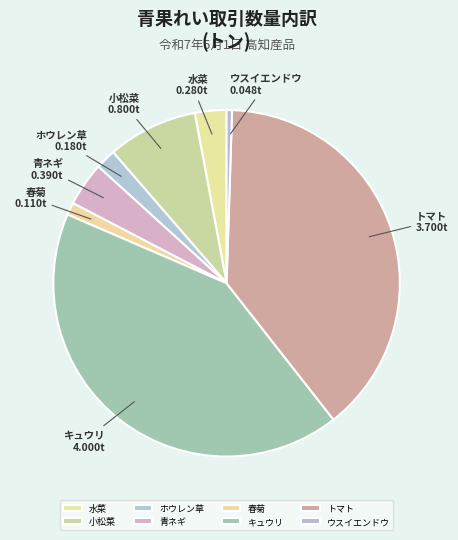

Rank the categories by value from highest to lowest.

キュウリ, トマト, 小松菜, 青ネギ, 水菜, ホウレン草, 春菊, ウスイエンドウ